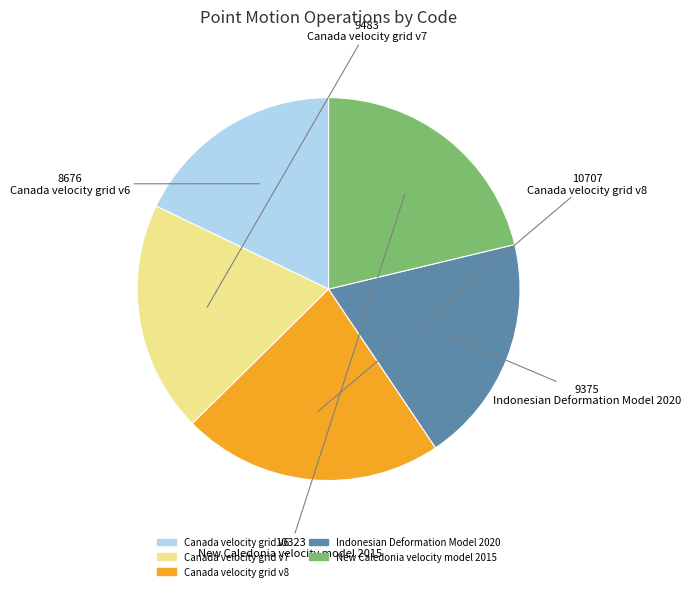

Is there a majority slice in this chart?

No